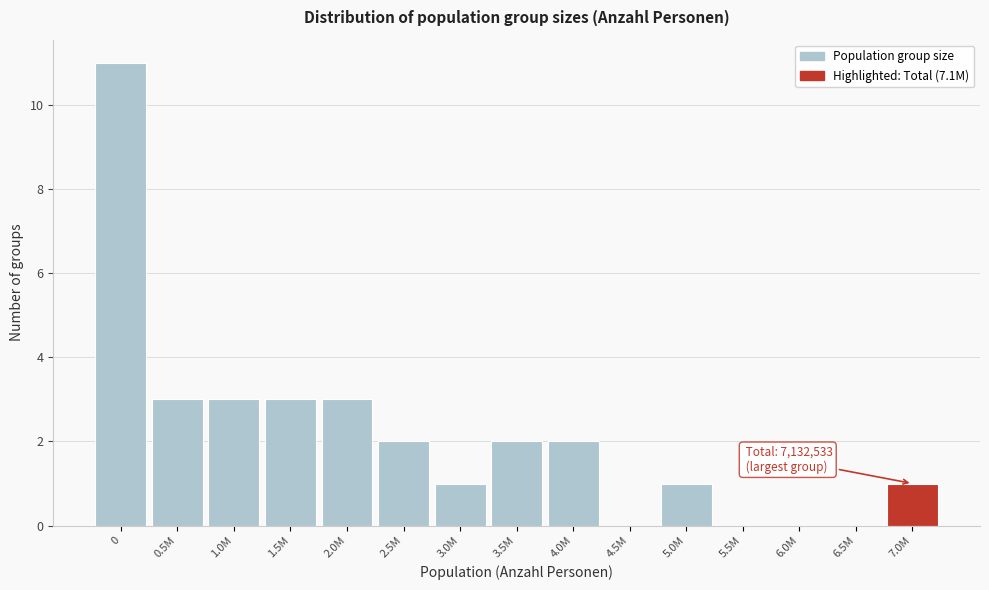

Reading left to right, transcribe all the data shown in this chart.

0=11	0.5M=3	1.0M=3	1.5M=3	2.0M=3	2.5M=2	3.0M=1	3.5M=2	4.0M=2	4.5M=0	5.0M=1	5.5M=0	6.0M=0	6.5M=0	7.0M=1